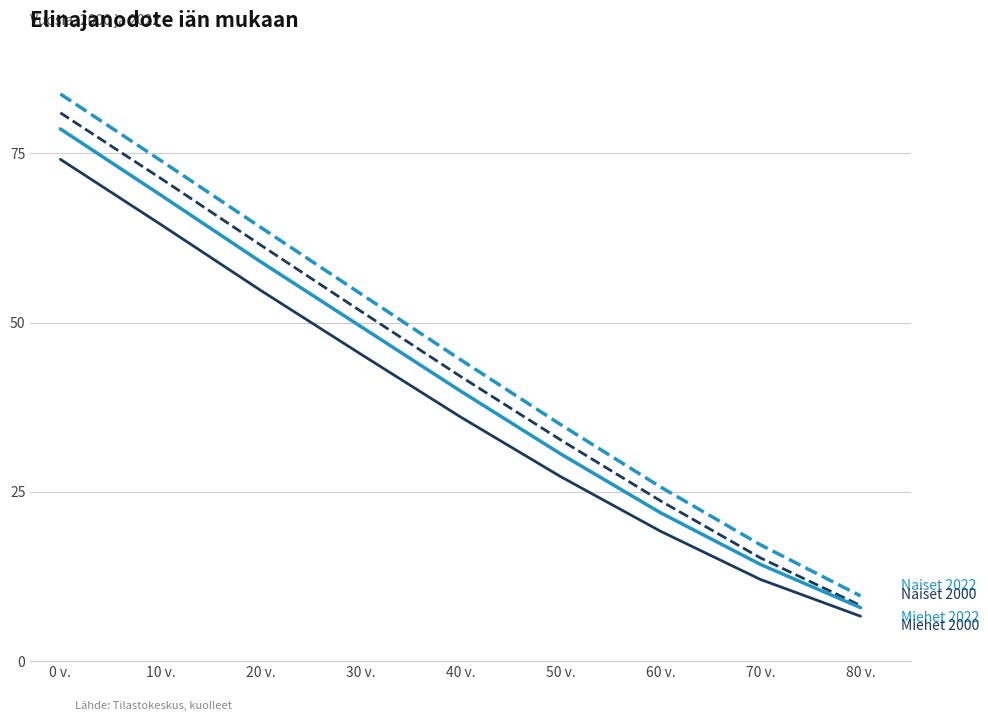

At which category is the sum across all series the highest?

0 v.